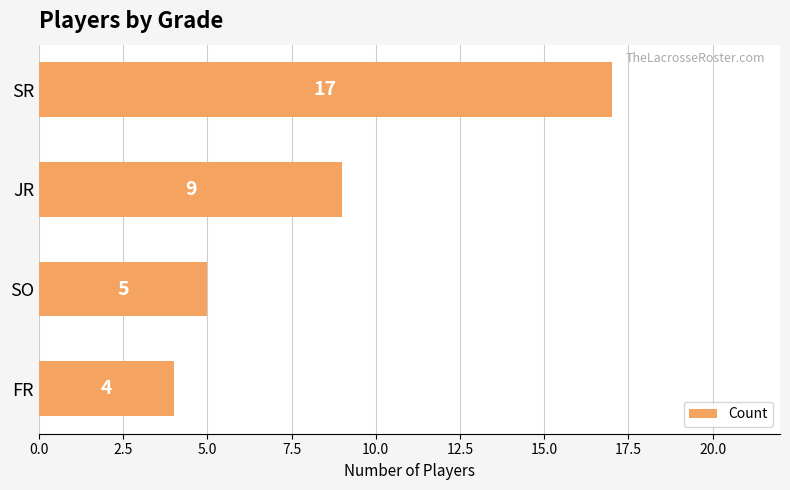

Does the chart contain any negative values?

No